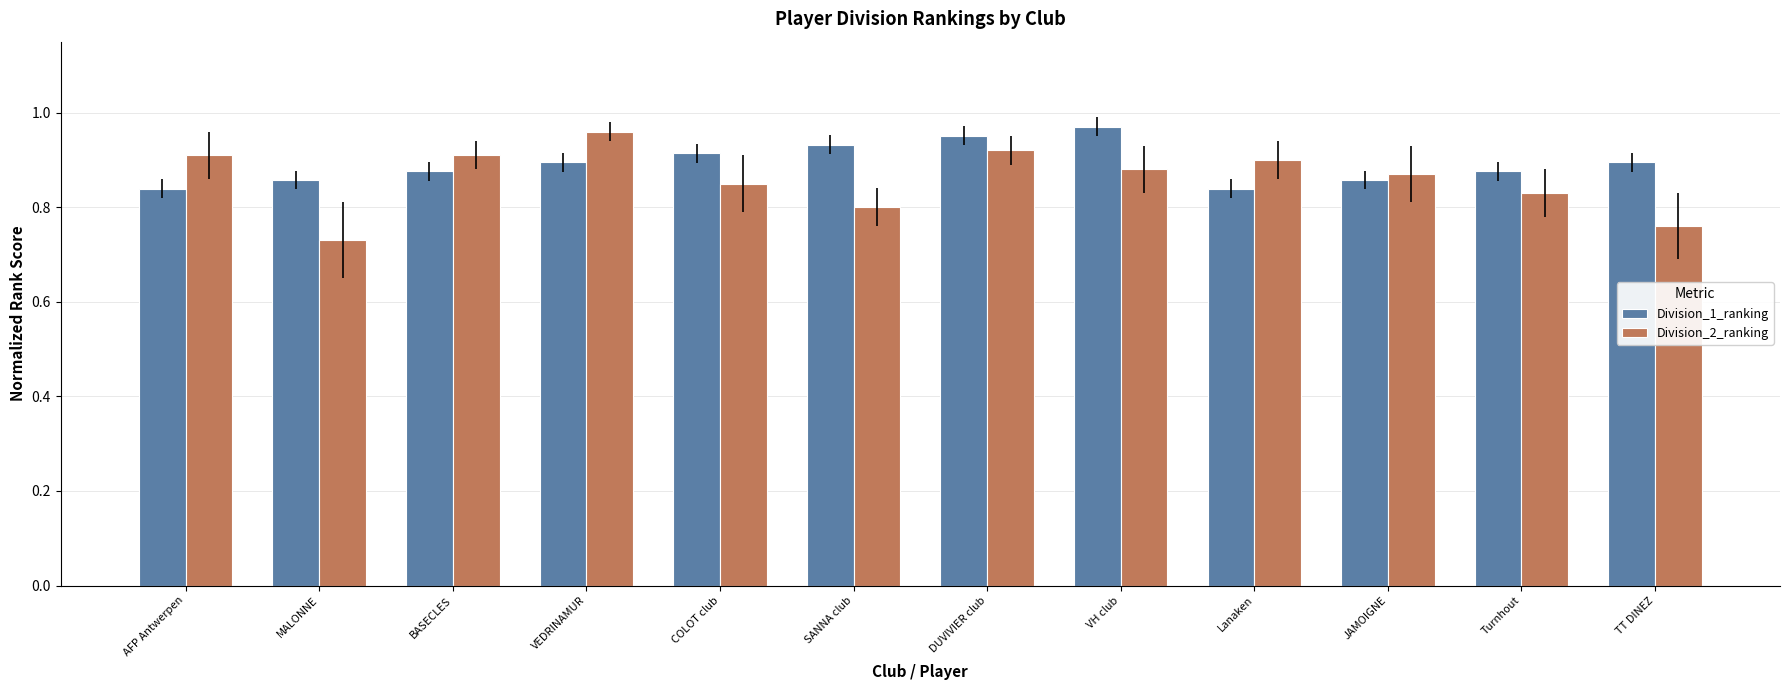

How many categories are shown in the chart?

12